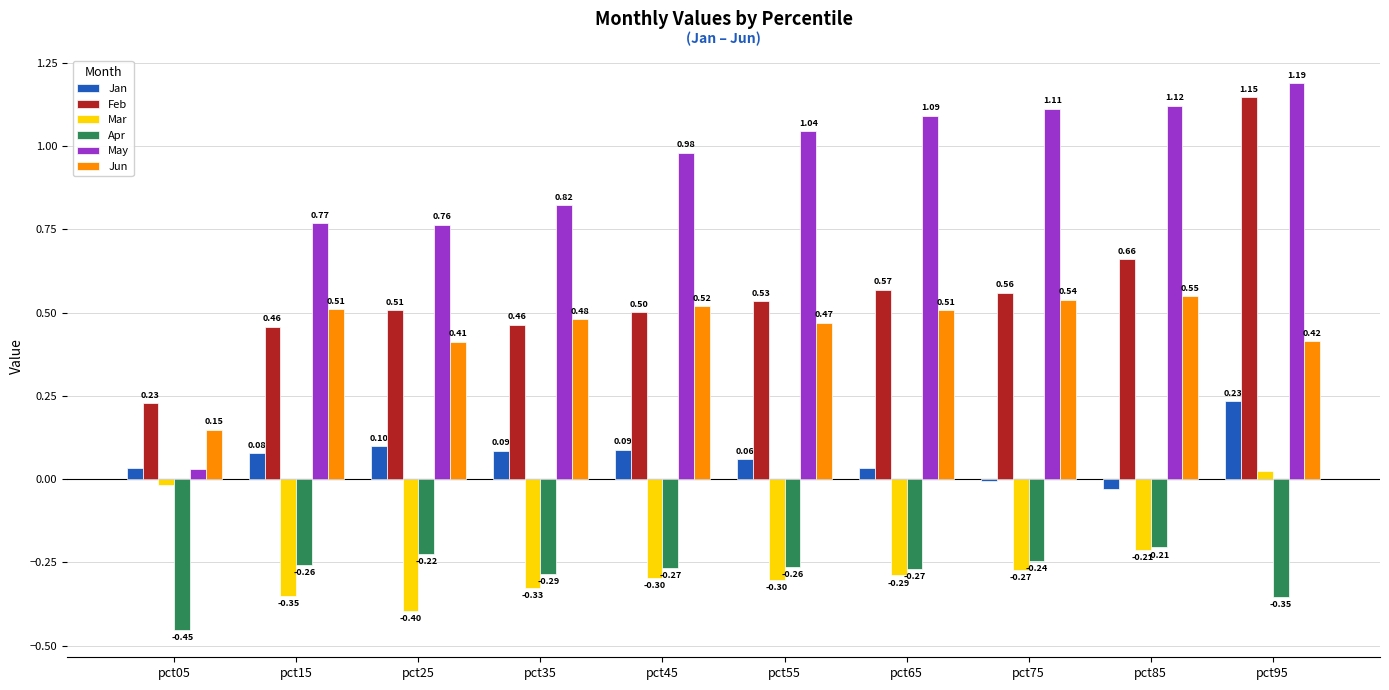

What is the sum of the Mar values at pct05 and pct25?

-0.4